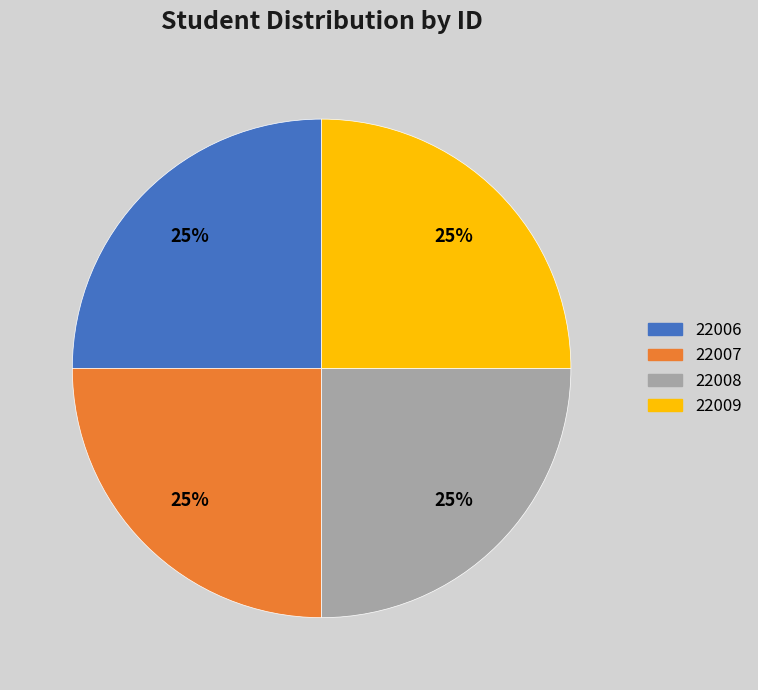

To the nearest percent, what is the average slice percentage?

25%